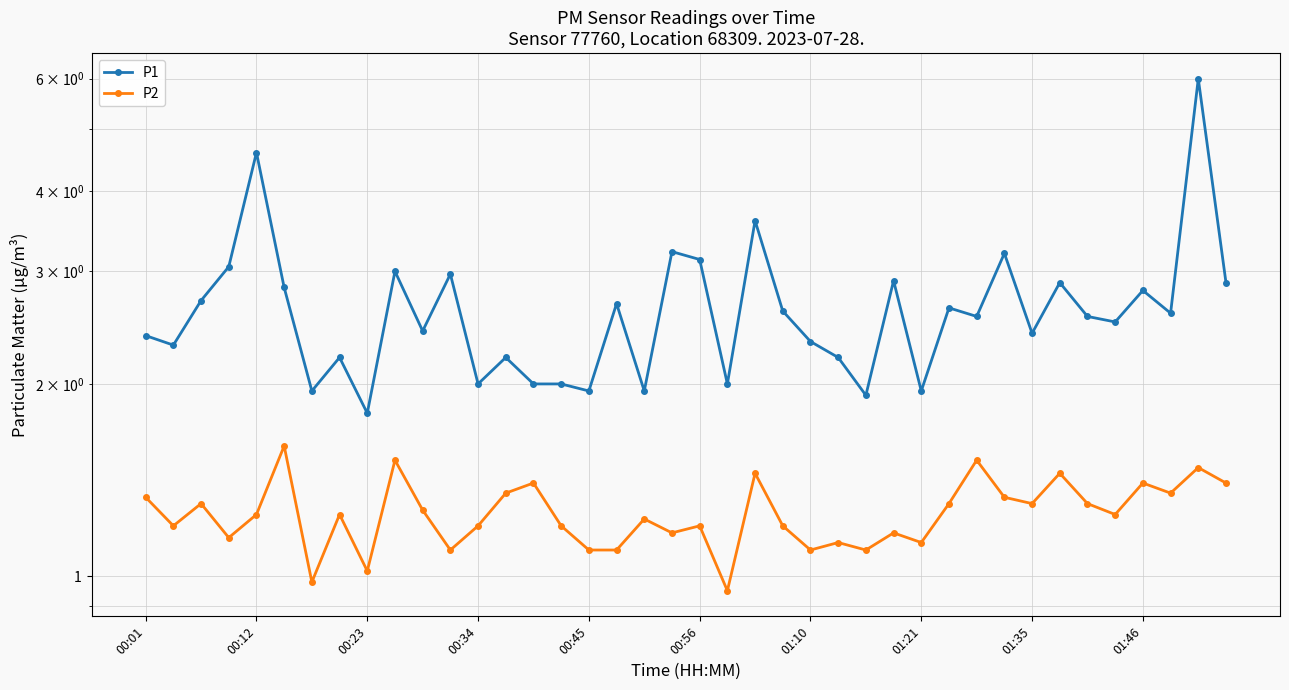

How many values in the P2 series are below 1?

2